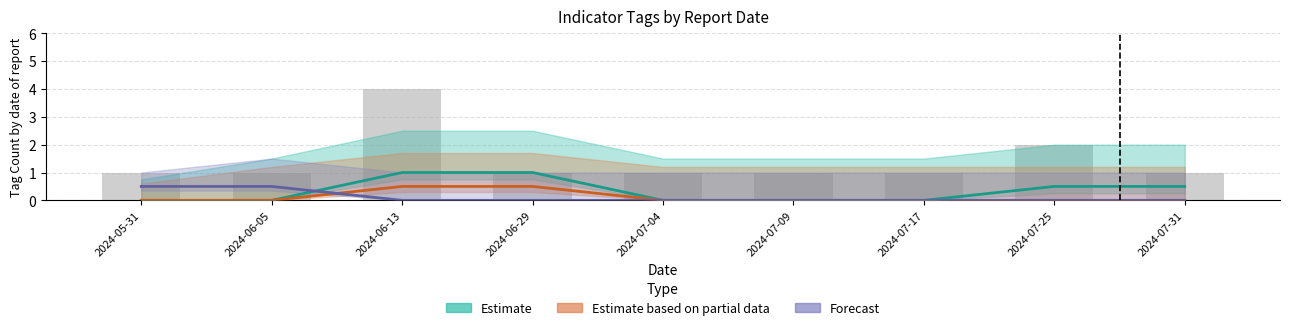

What is the label of the 9th bar from the right?

2024-05-31